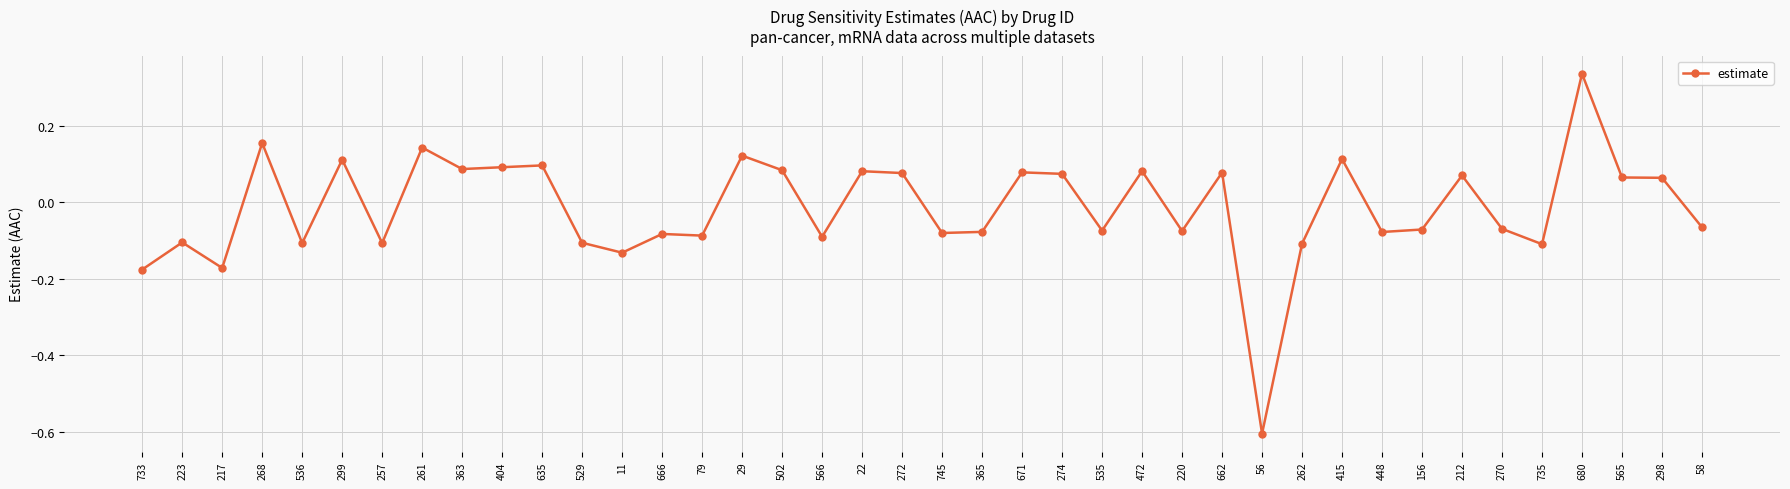

The chart shows a value of -0.1 at 11. True or false?

True